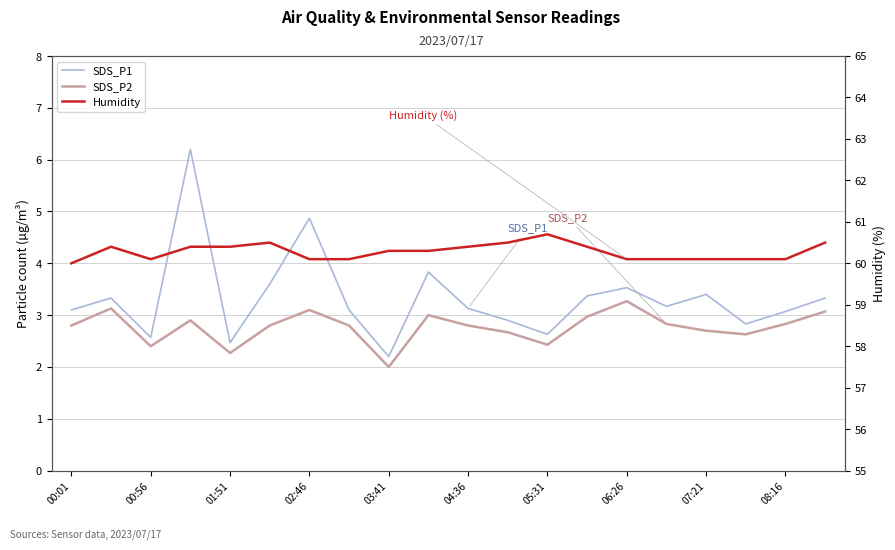

Rank the series by their maximum value, from lowest to highest.

SDS_P2, SDS_P1, Humidity